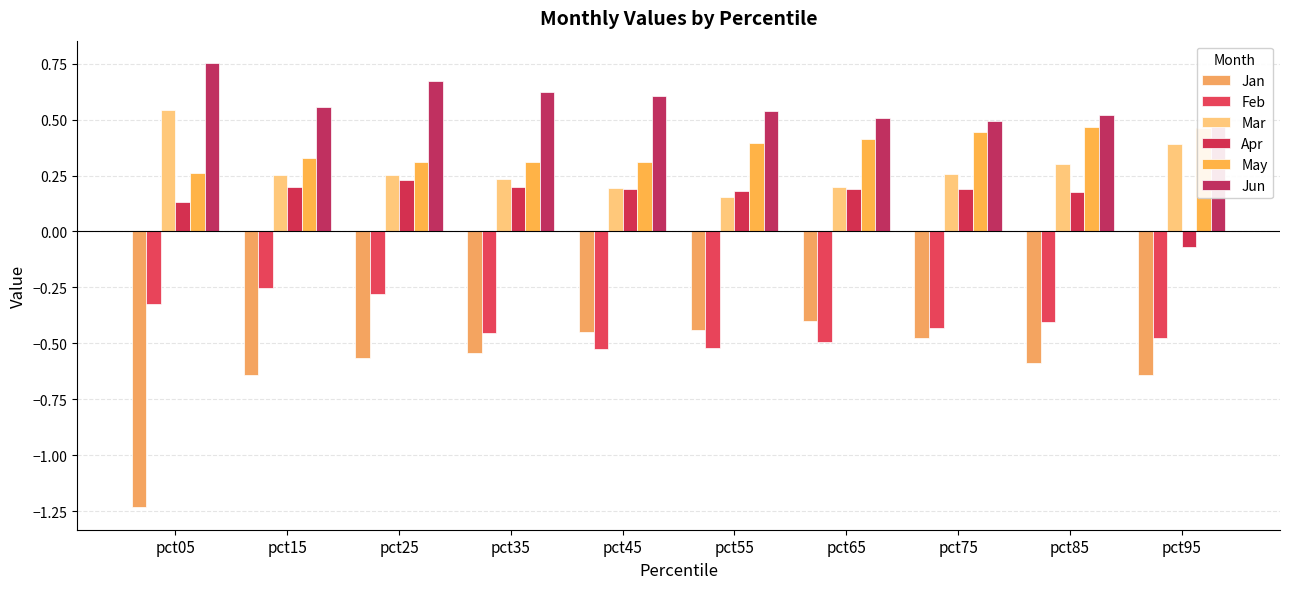

Between pct55 and pct65, which is larger?

pct65